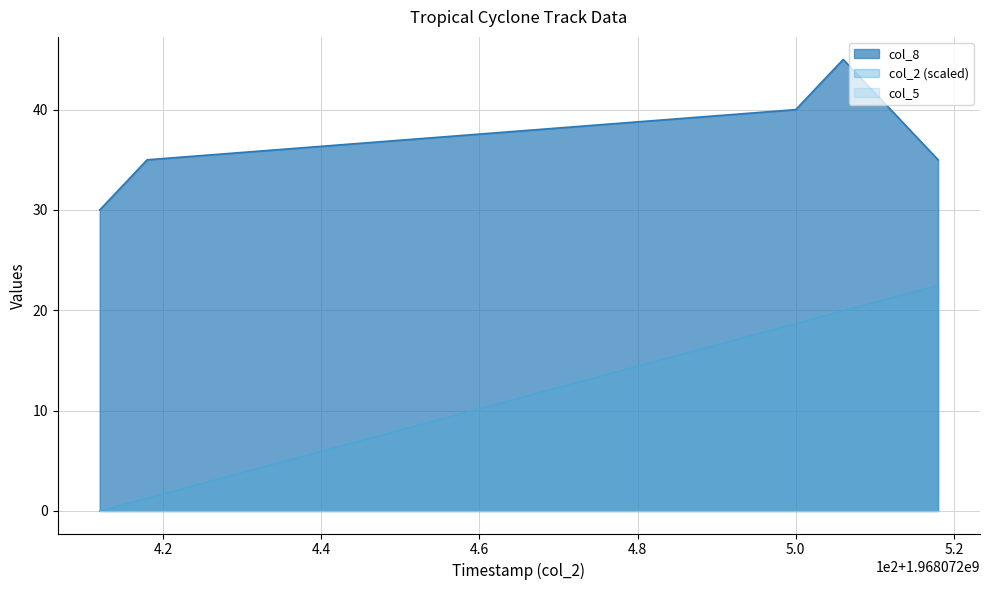

What is the sum of the col_2 values at 1968072518 and 1968072506?

42.5